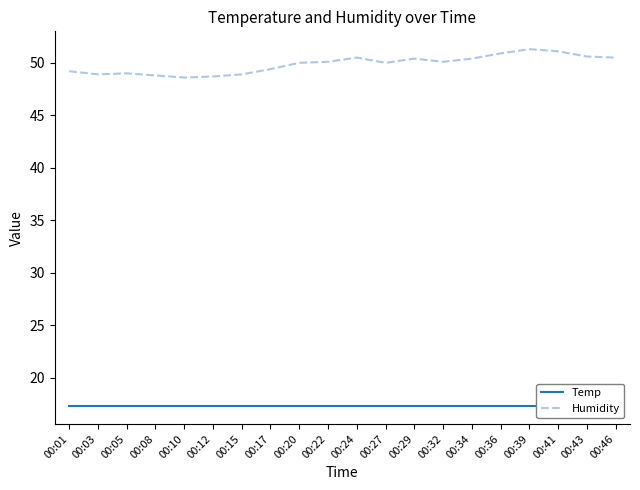

How many values in the Humidity series are below 50?

8